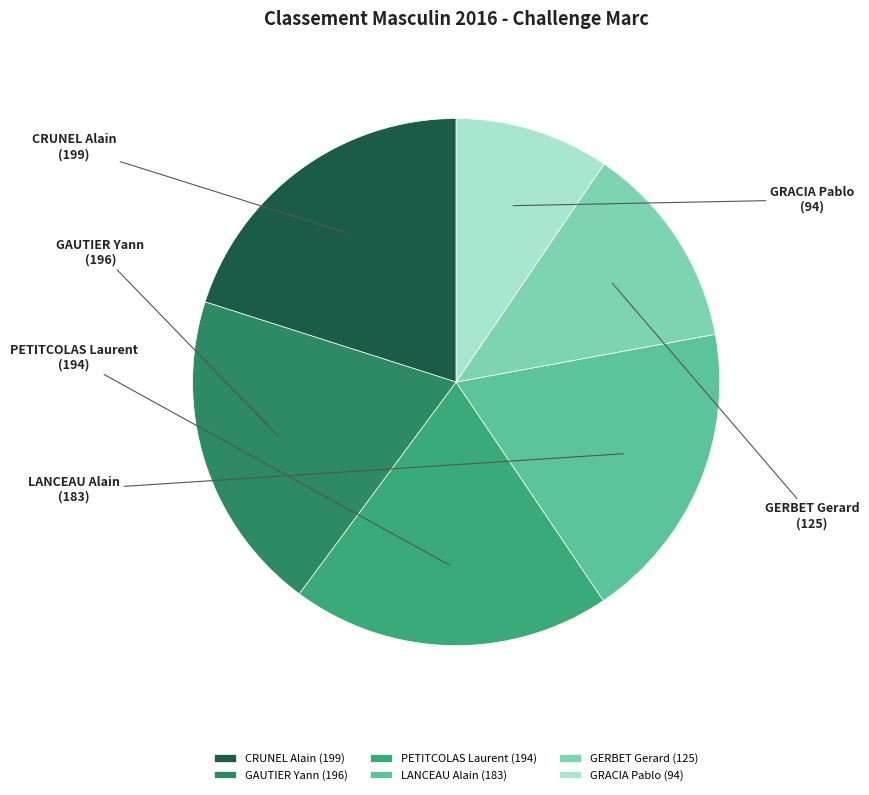

What is the smallest slice in the pie chart?

GRACIA Pablo